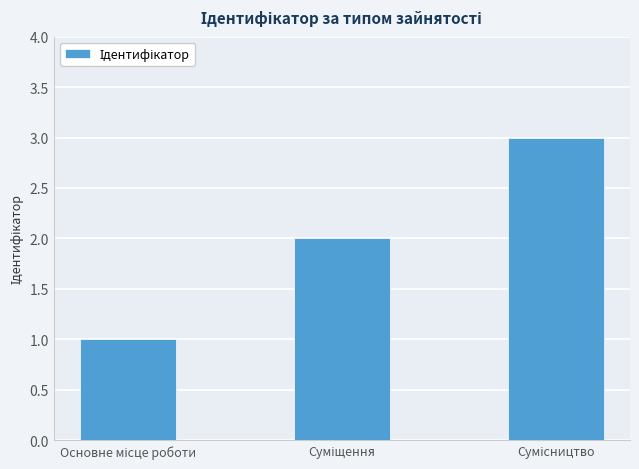

What is the greatest value displayed?

3